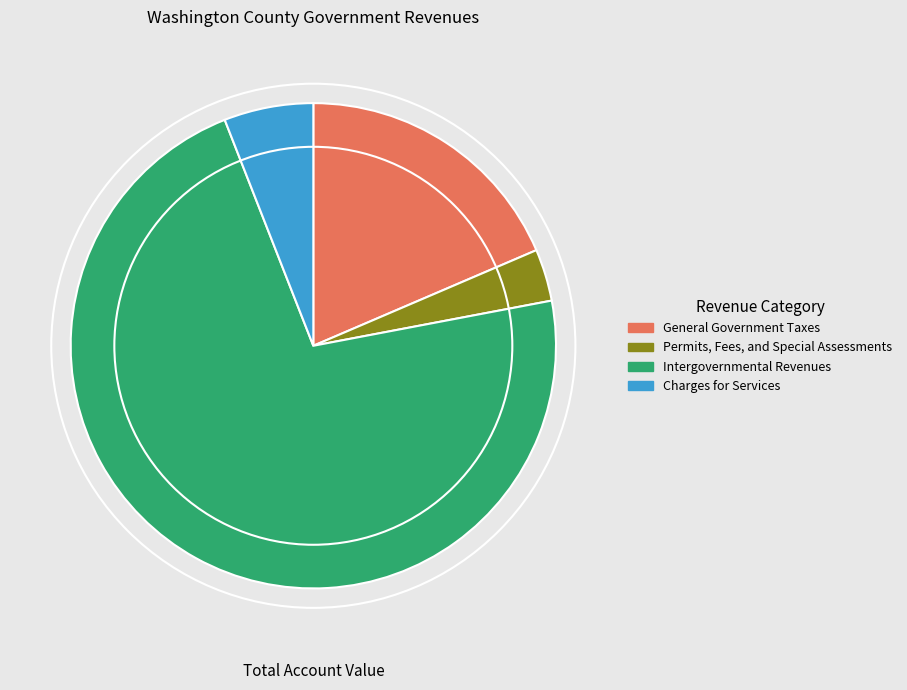

The Charges for Services slice represents 1% of the pie. True or false?

False